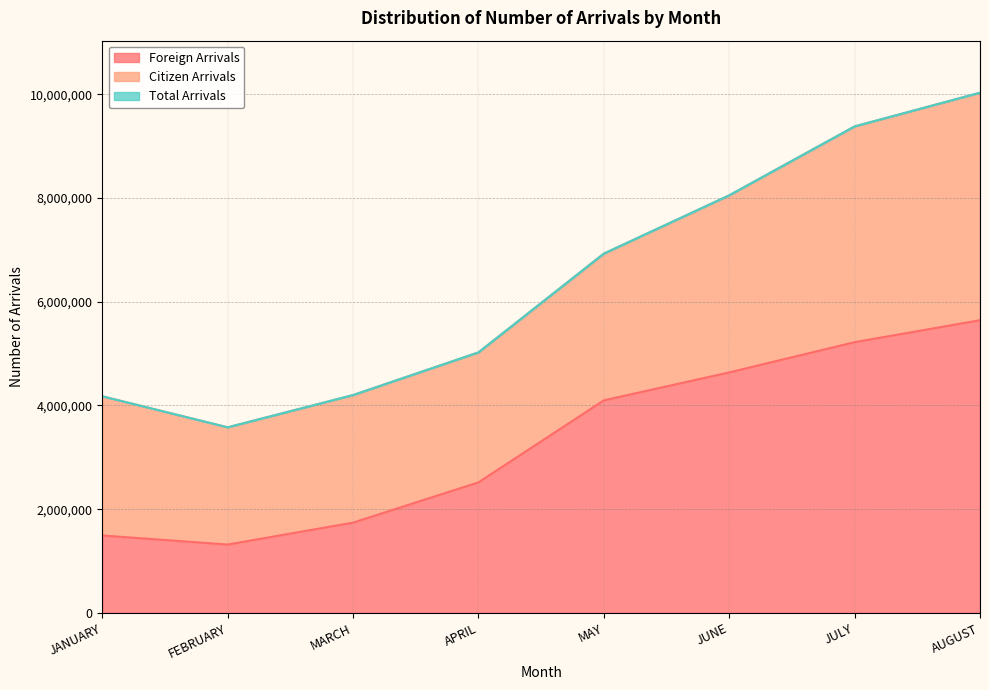

Which category has the highest value in the Foreign Arrivals series?

AUGUST